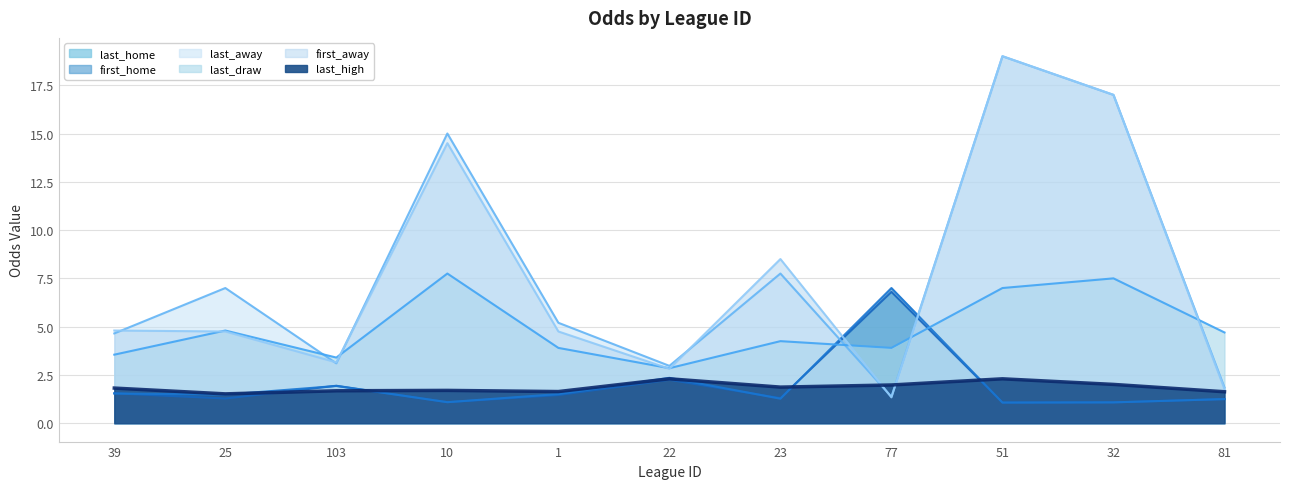

Reading right to left, list all the values displayed in this chart.

last_home: 1.2	1.1	1.1	6.8	1.3	2.2	1.5	1.1	1.9	1.3	1.6
first_home: 1.2	1.1	1.1	7.0	1.3	2.4	1.5	1.1	1.9	1.5	1.5
last_away: 1.9	17.0	19.0	1.4	7.8	3.0	5.2	15.0	3.1	7.0	4.7
last_draw: 4.7	7.5	7.0	3.9	4.2	2.9	3.9	7.8	3.4	4.8	3.5
first_away: 1.8	17.0	19.0	1.3	8.5	2.8	4.8	14.5	3.1	4.8	4.8
last_high: 1.6	2.0	2.3	2.0	1.9	2.3	1.6	1.7	1.7	1.5	1.8